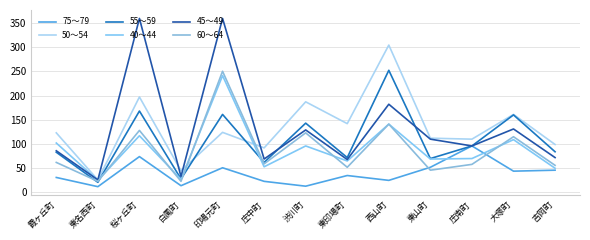

What is the sum of all 75～79 values?

516